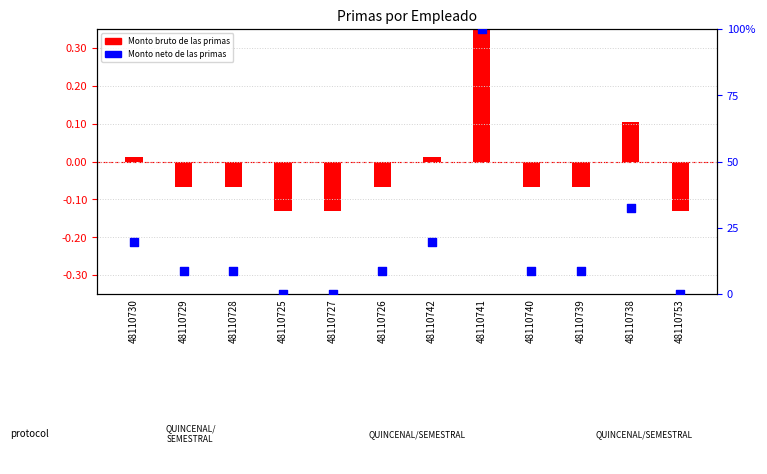

At which category is the sum across all series the highest?

48110741